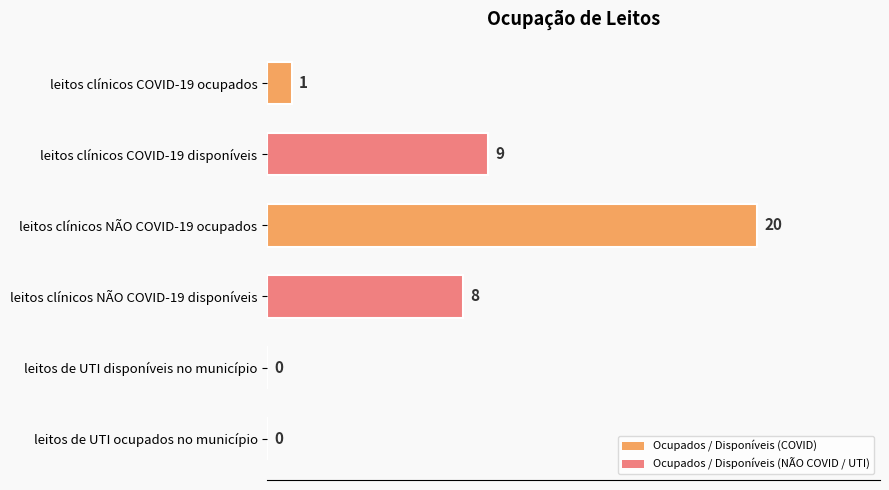

Is it true that the value at leitos de UTI disponíveis no município is 0?

True